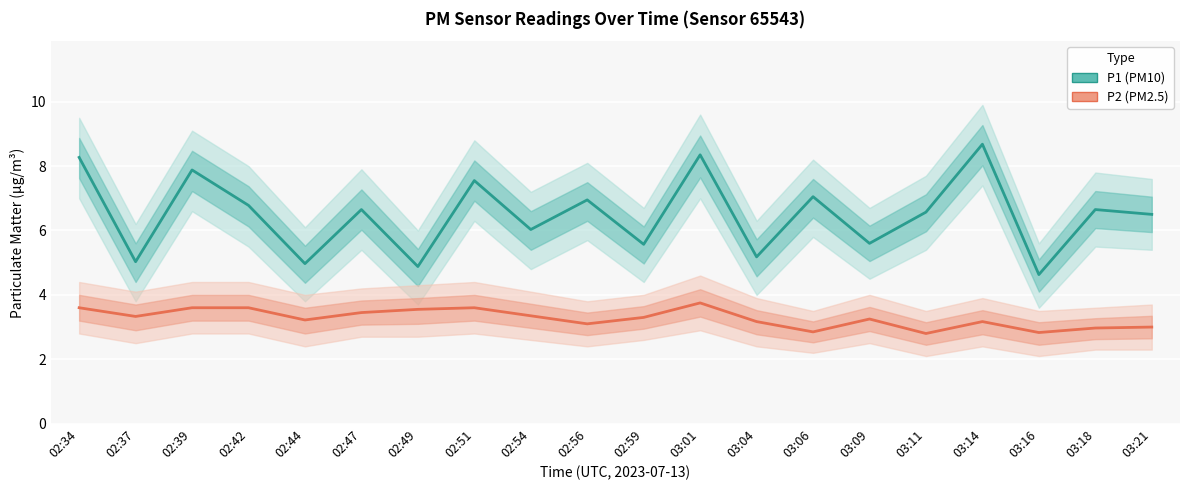

At which category does P2 reach its first local peak?

02:51